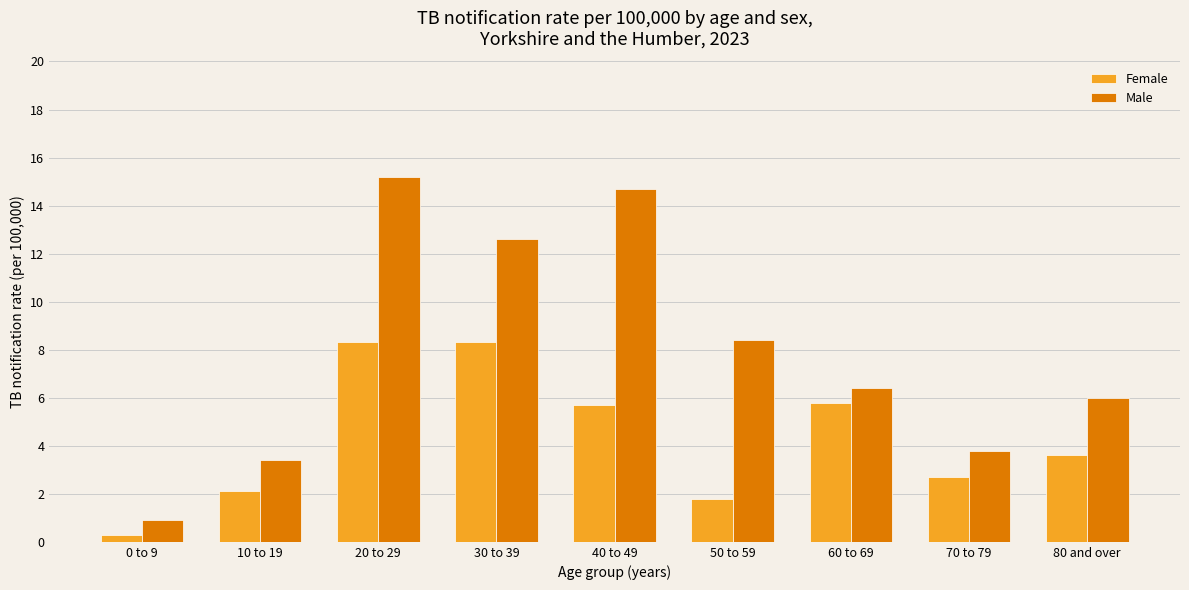

List the labels in order of Male value, smallest first.

0 to 9, 10 to 19, 70 to 79, 80 and over, 60 to 69, 50 to 59, 30 to 39, 40 to 49, 20 to 29